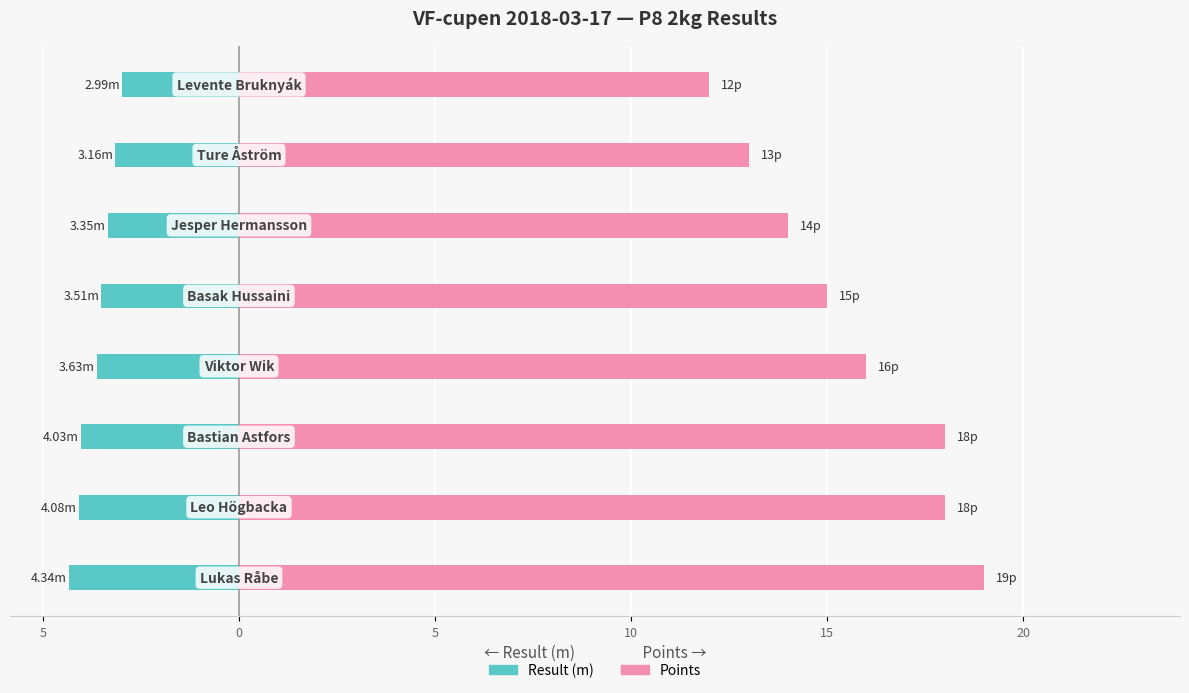

Reading left to right, extract all data points from this chart.

Result (m): -4.3	-4.1	-4.0	-3.6	-3.5	-3.4	-3.2	-3.0
Points: 19.0	18.0	18.0	16.0	15.0	14.0	13.0	12.0